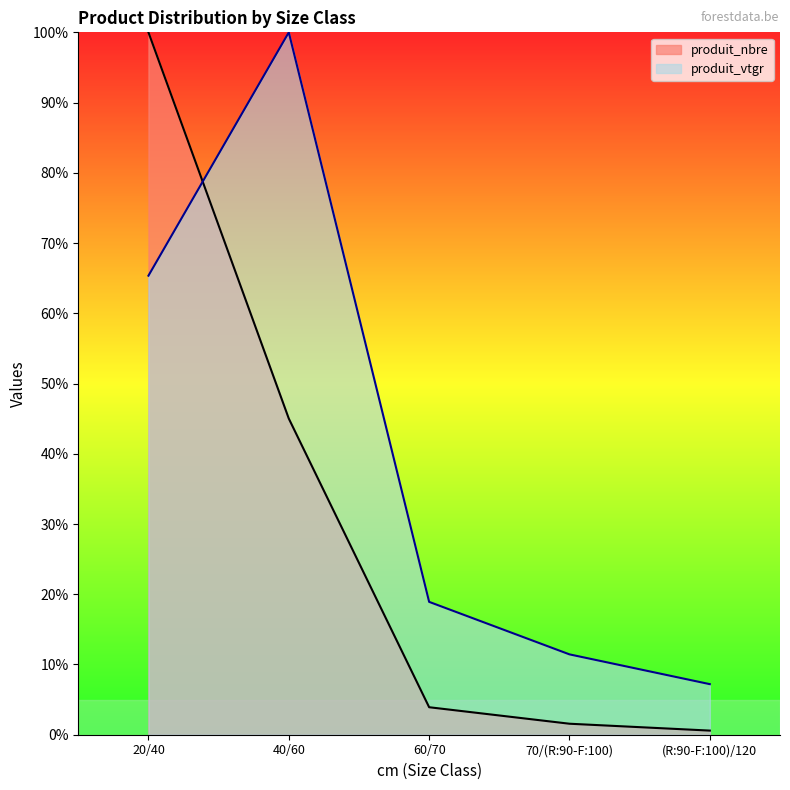

Is the value of produit_vtgr at 60/70 greater than the value of produit_nbre at 20/40?

No